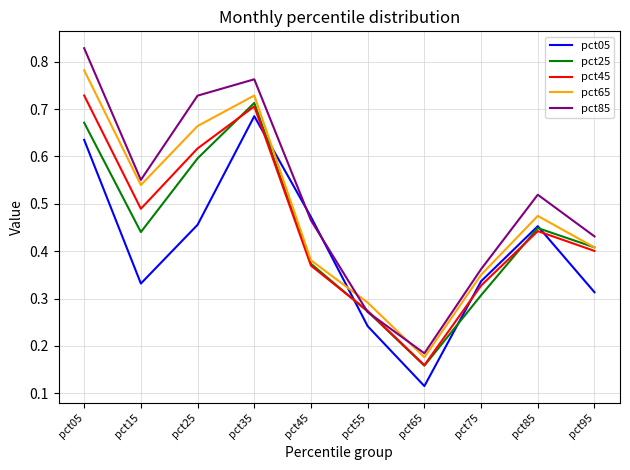

What is the total value across all series at pct15?

2.4